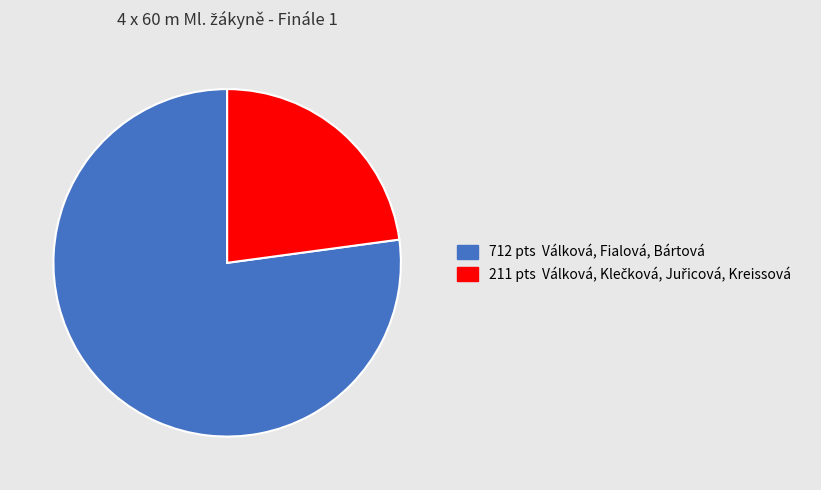

Count the number of slices in the pie.

2